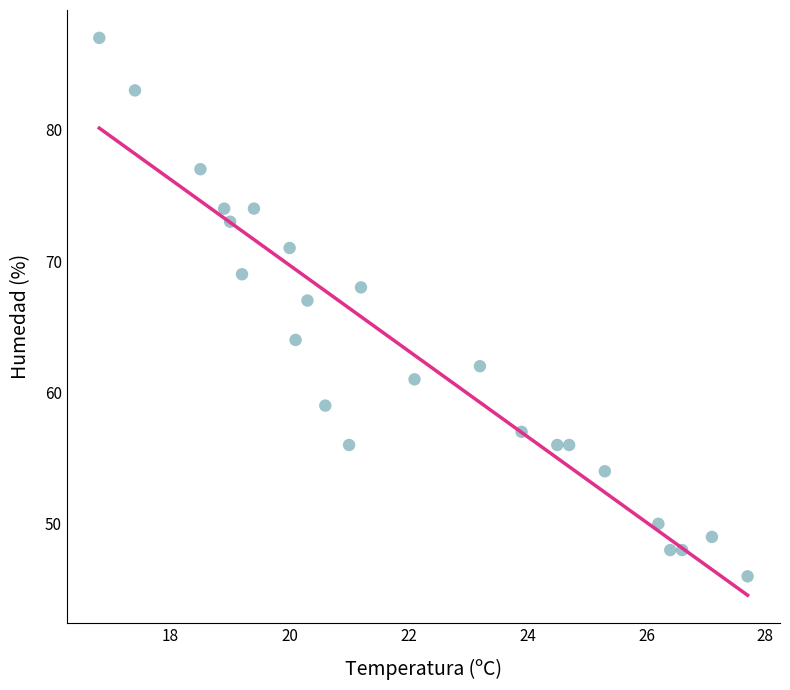

What is the range of Y values (max minus min)?

41